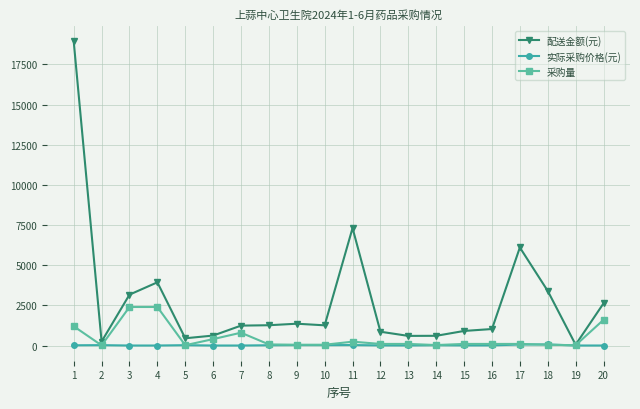

Between which two adjacent categories do 实际采购价格(元) and 采购量 first intersect?

1 and 2